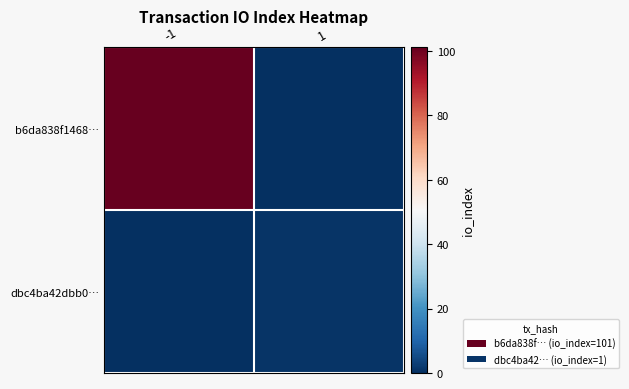

Which has a higher value, -1 or 1?

-1